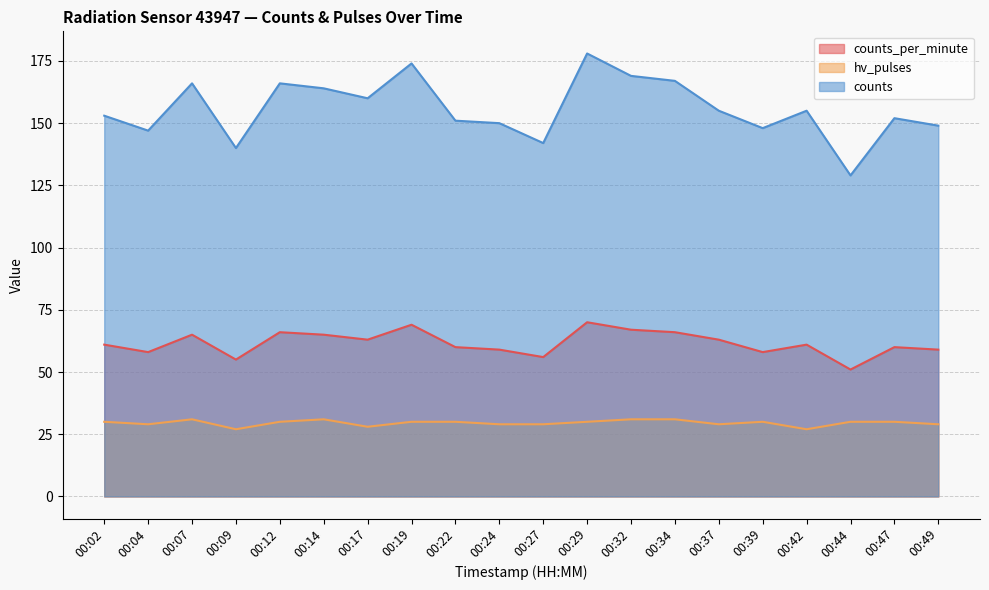

What is the difference between the maximum and minimum values in the counts series?

49